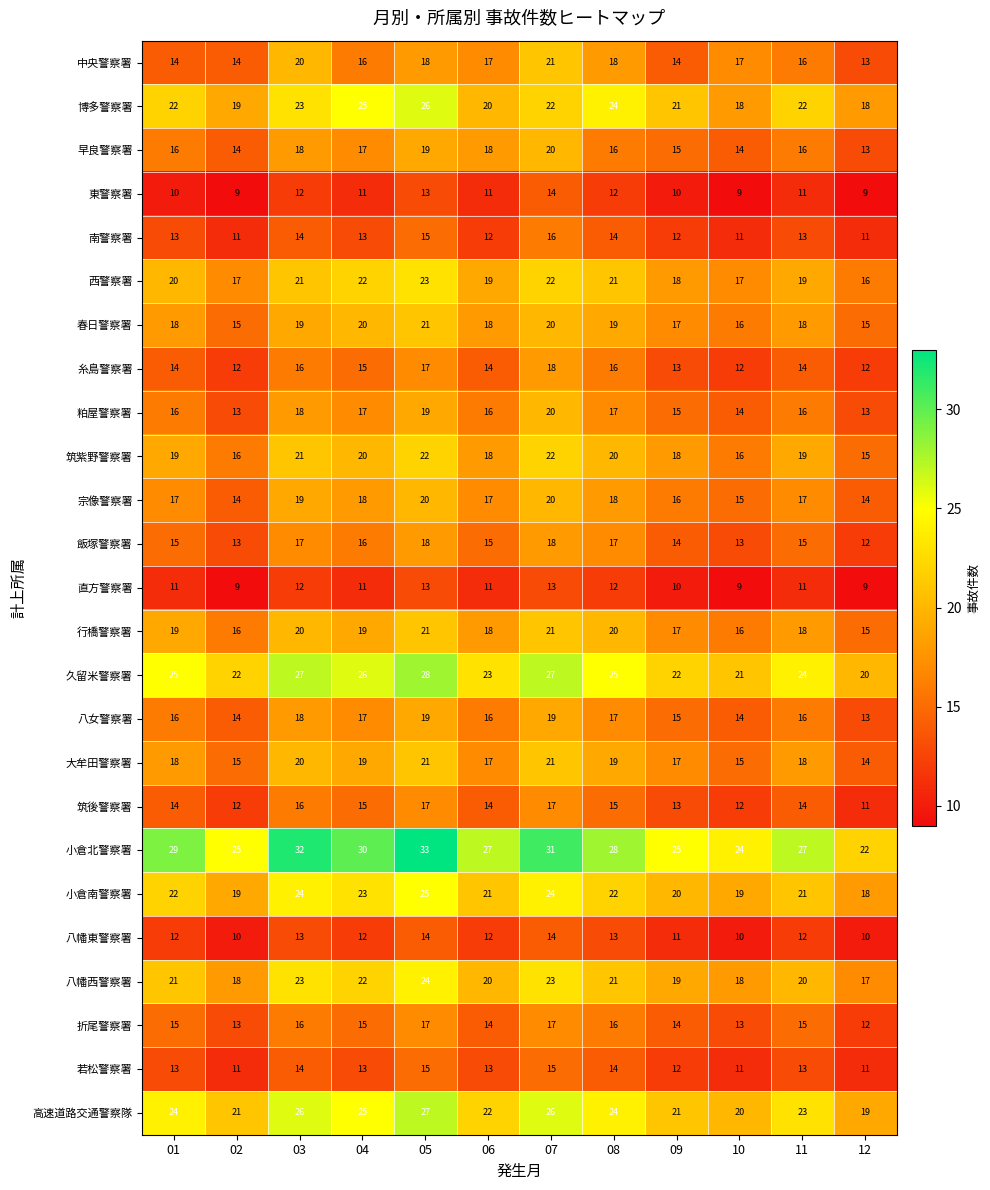

What is the difference between the highest and lowest values at 11?

16